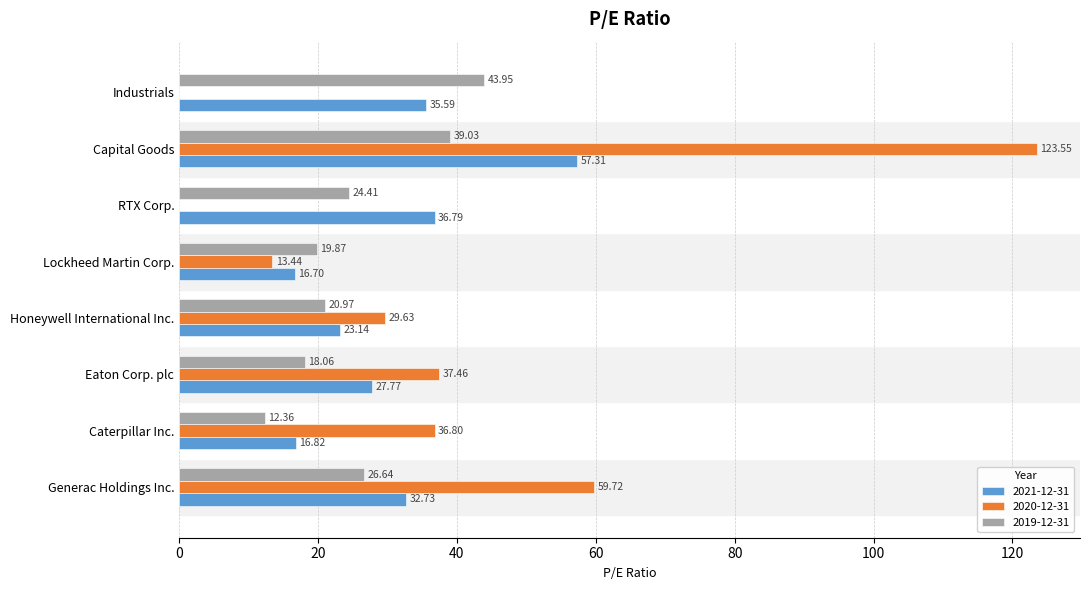

Between Honeywell International Inc. and RTX Corp., which series saw the biggest shift?

2020-12-31